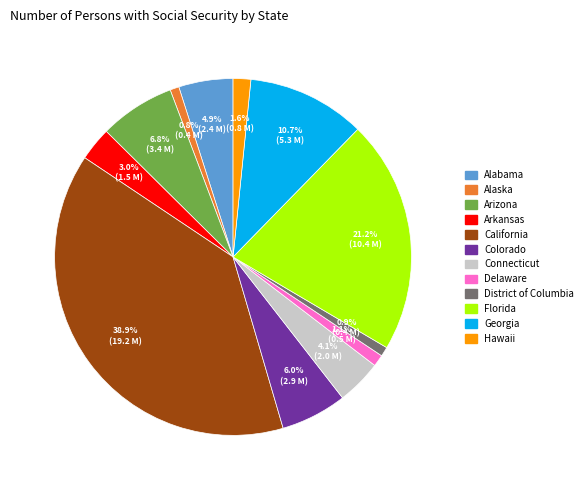

Which slice is the largest?

California